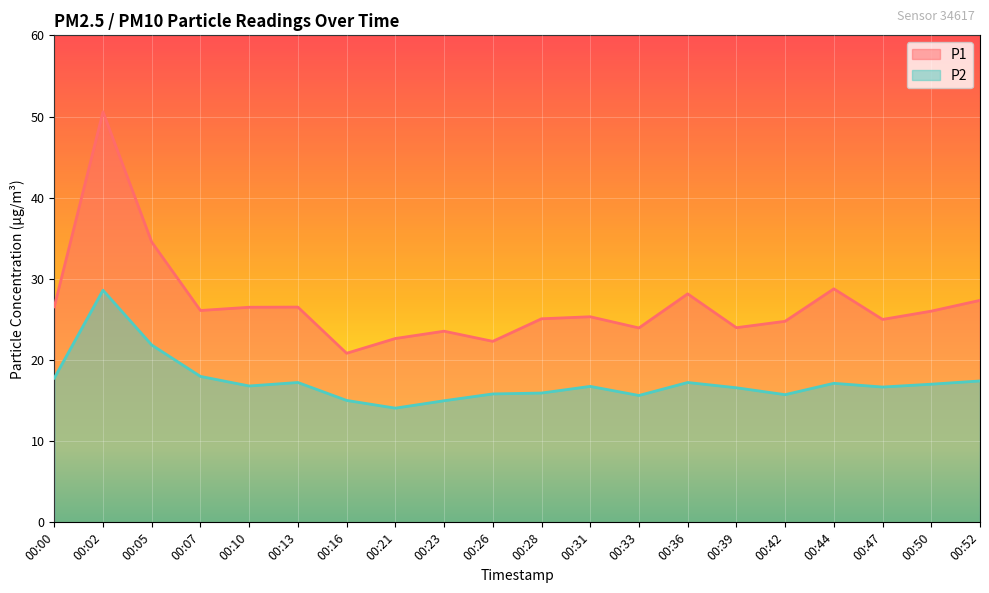

At 00:50, list the series in order from smallest to largest.

P2, P1